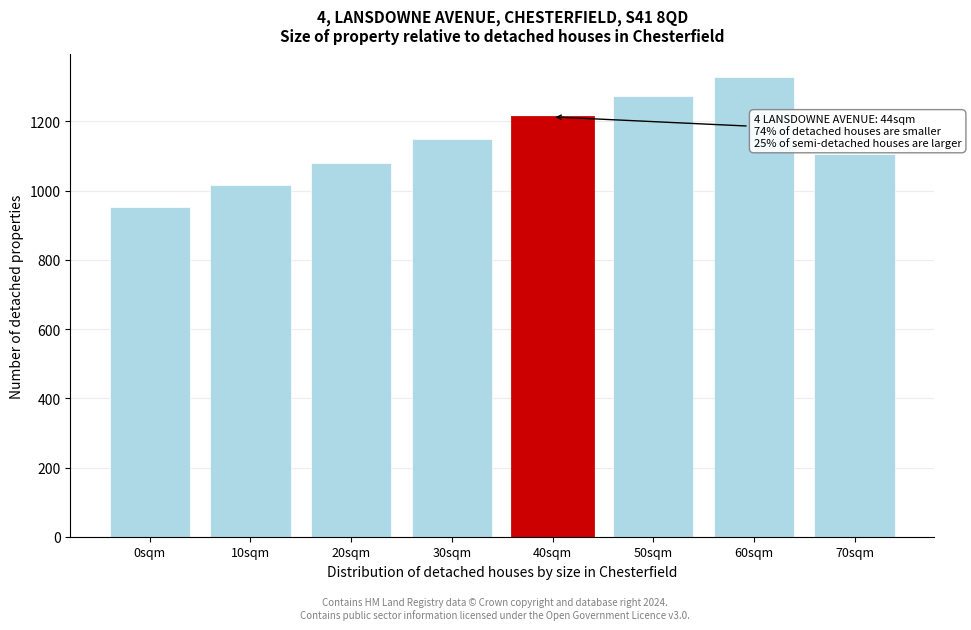

Reading left to right, transcribe all the data shown in this chart.

954	1015	1081	1148	1213	1274	1327	1106